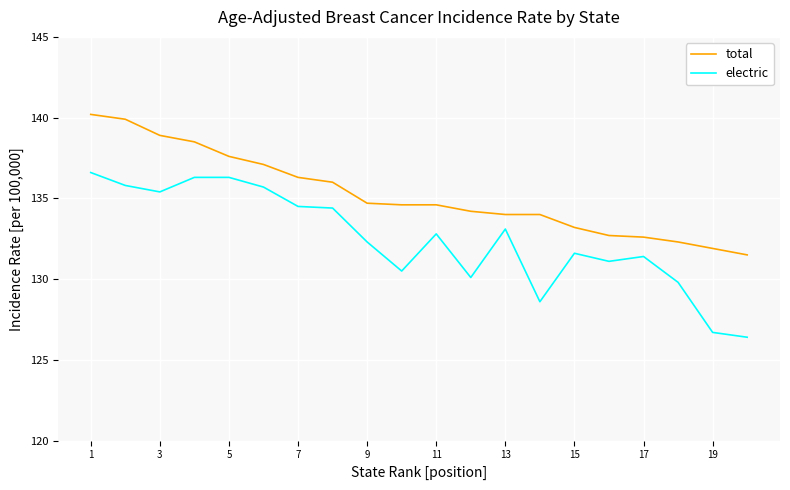

Which series has the largest total across all categories?

total